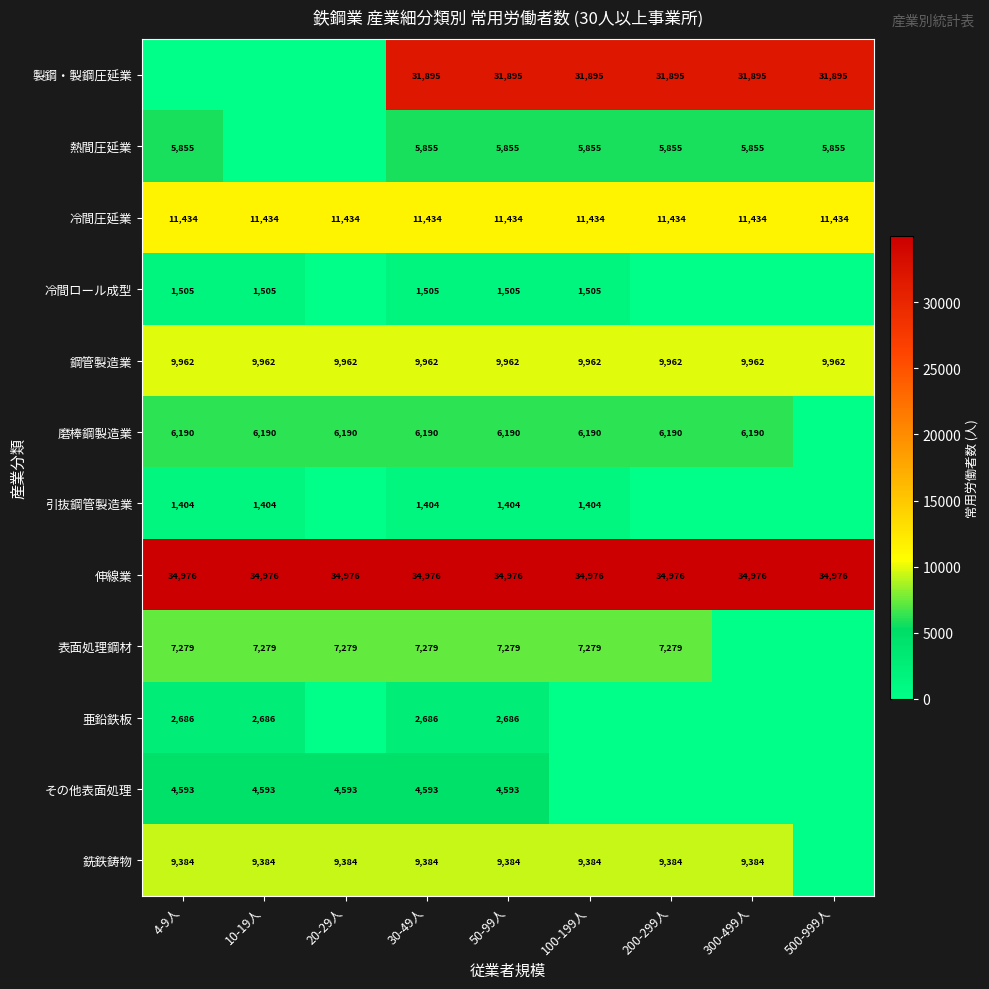

At 50-99人, list the series in order from largest to smallest.

伸線業, 製鋼・製鋼圧延業, 冷間圧延業, 鋼管製造業, 銑鉄鋳物, 表面処理鋼材, 磨棒鋼製造業, 熱間圧延業, その他表面処理, 亜鉛鉄板, 冷間ロール成型, 引抜鋼管製造業